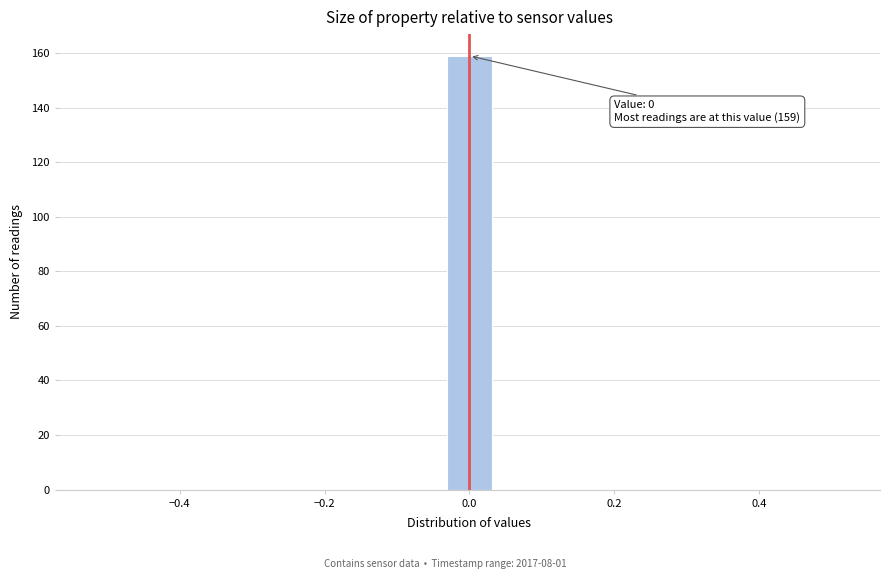

Around what value on the x-axis is the tallest bar? Give the approximate position of its centre, as read against the axis.

0.00